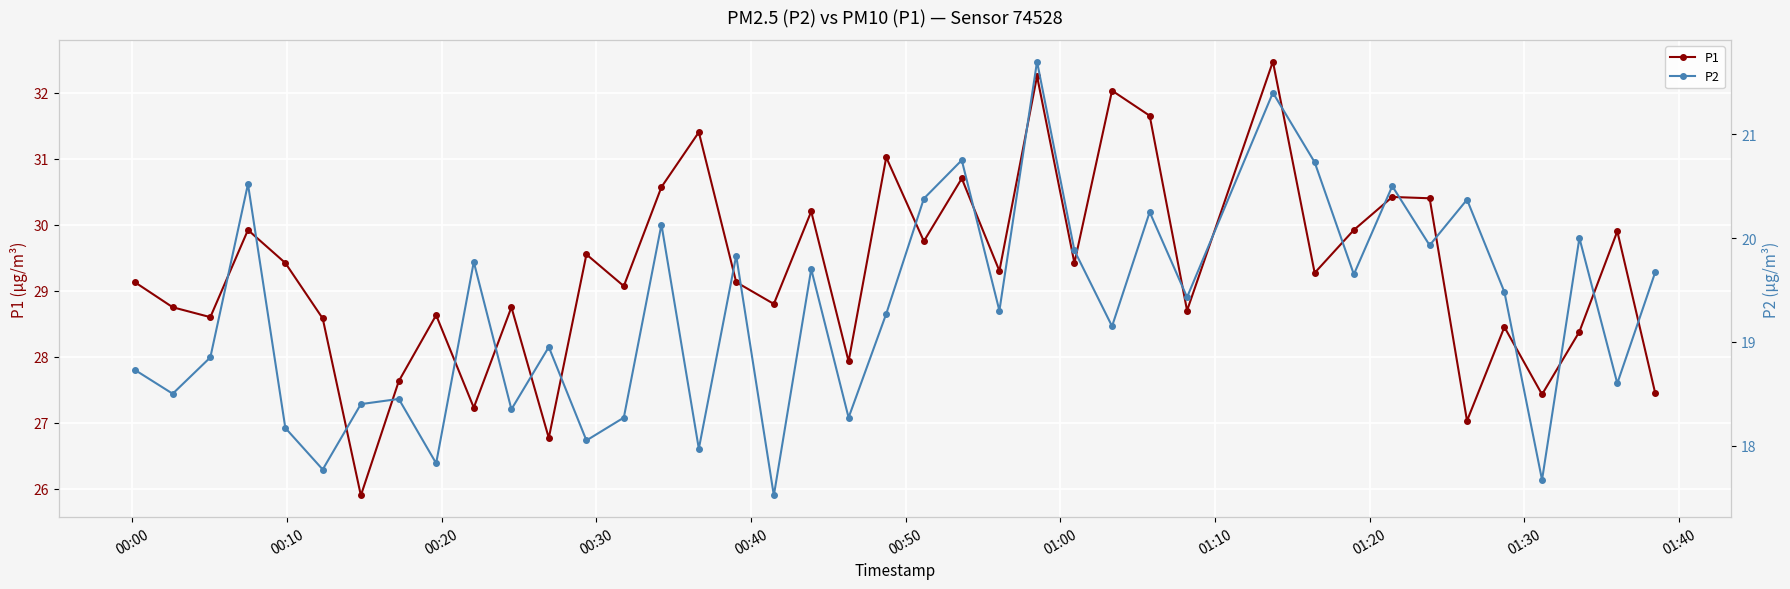

What is the lowest value of the P1 series?

25.9